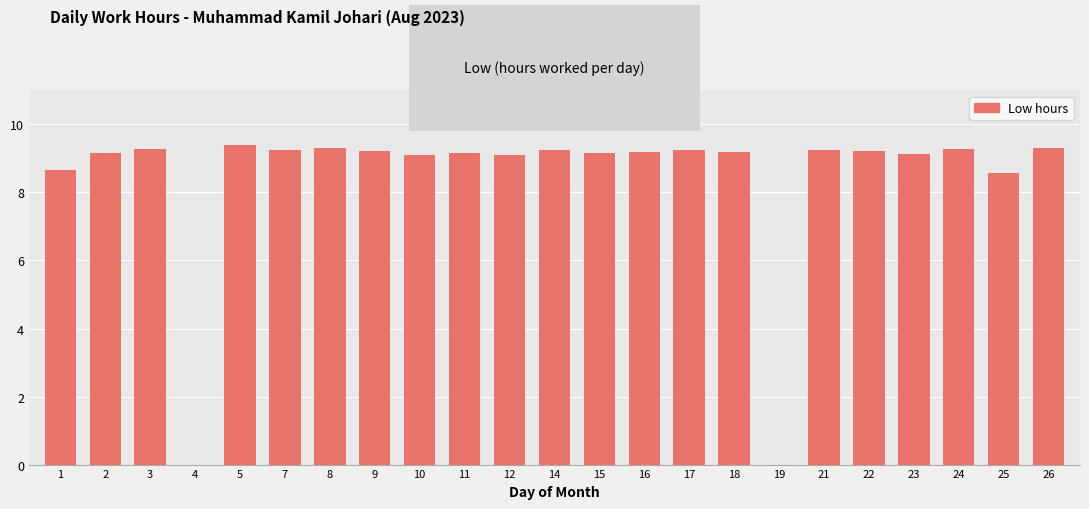

Is it true that the value at 4 is -6.5?

False